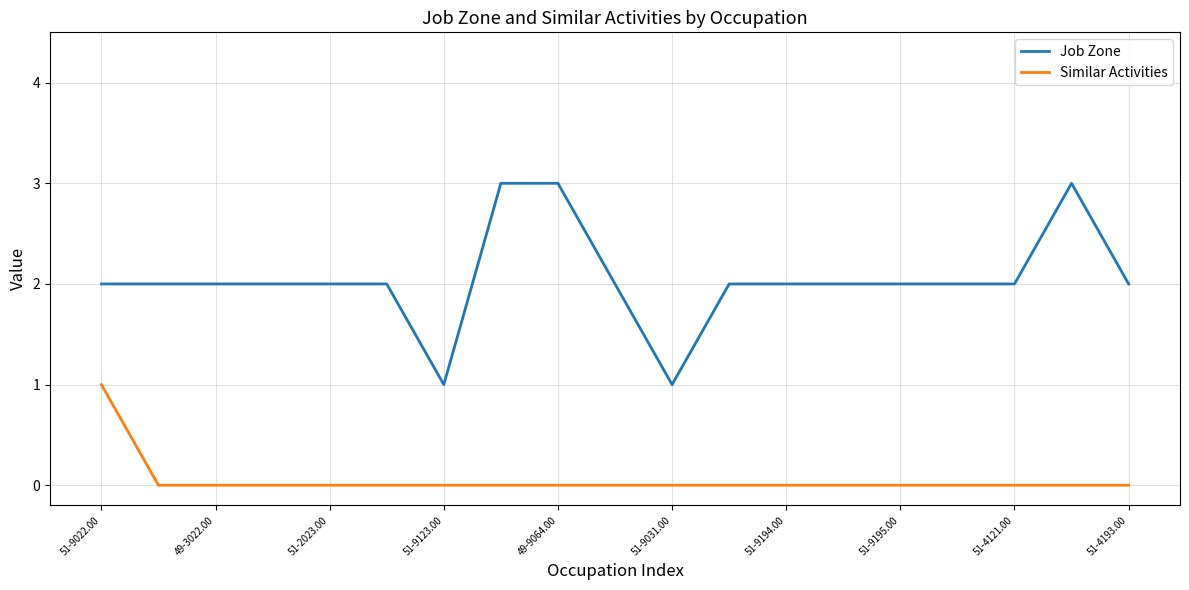

True or false: Job Zone and Similar Activities cross at least once.

False